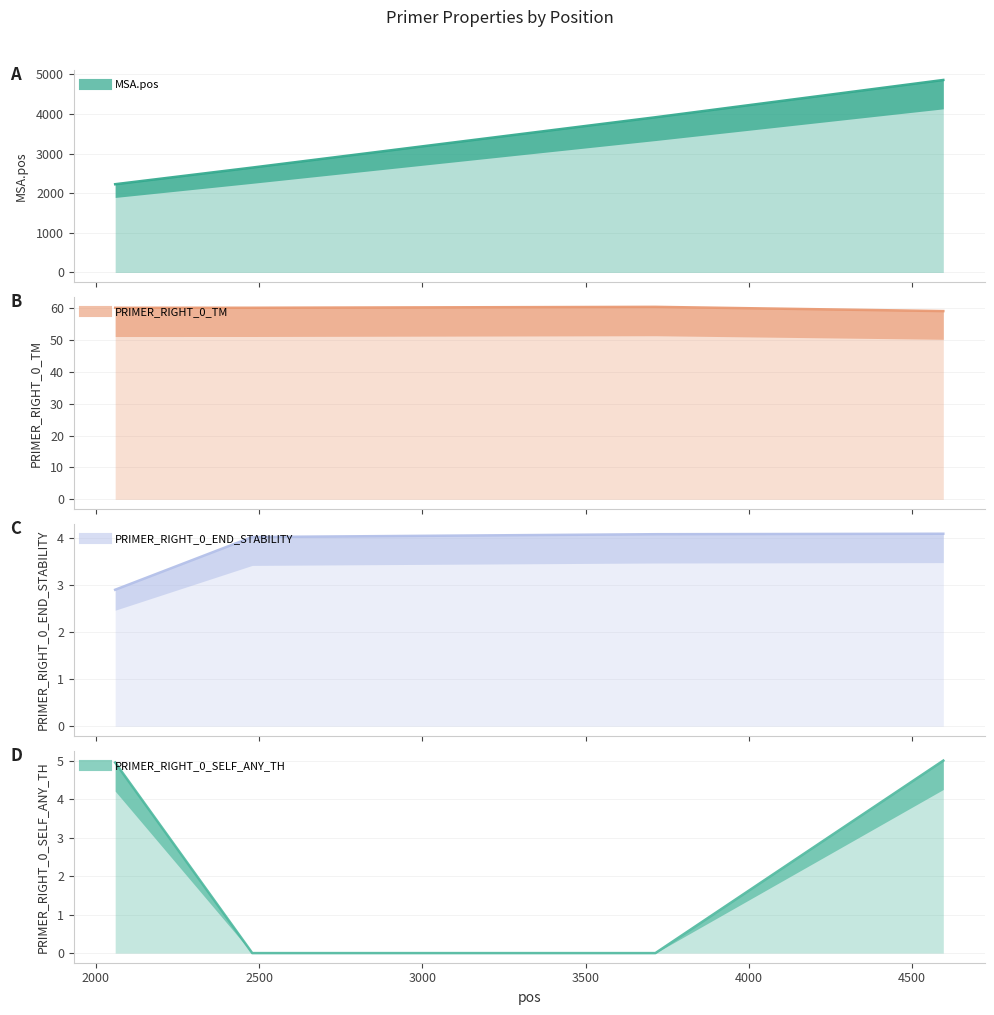

Rank the categories by PRIMER_RIGHT_0_END_STABILITY value from highest to lowest.

4596, 3714, 2479, 2059